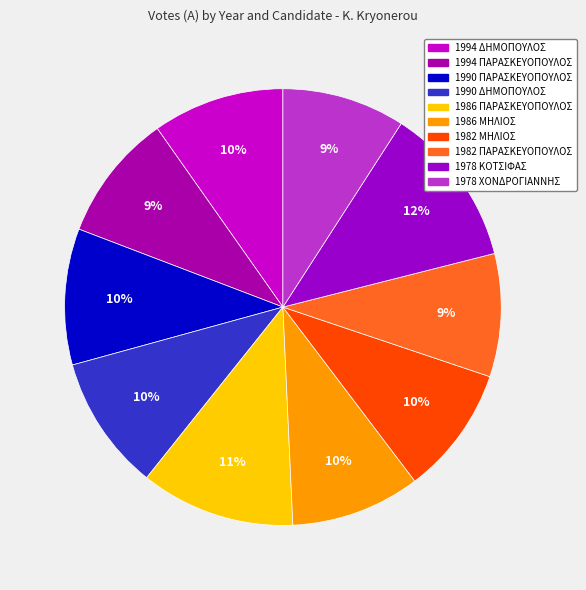

The 1982 ΜΗΛΙΟΣ slice represents 10% of the pie. True or false?

True